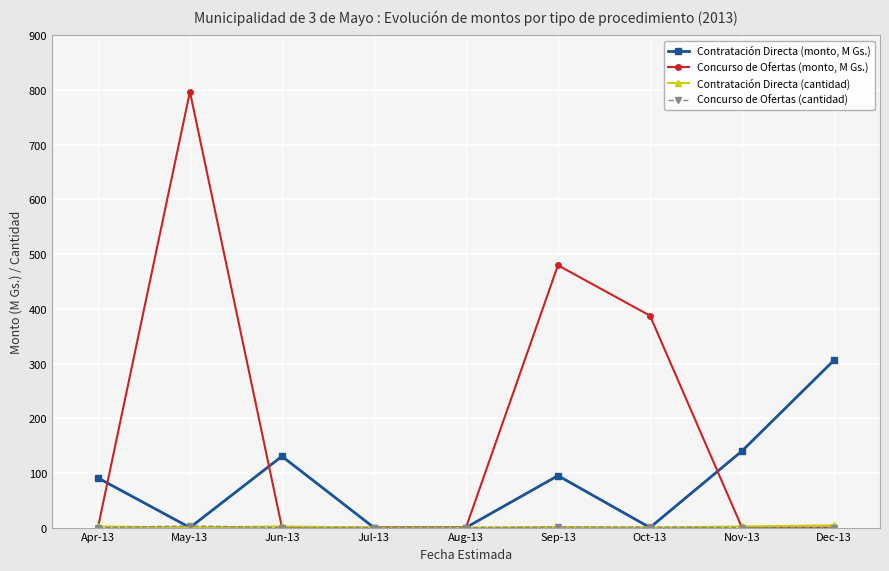

Which series has the widest spread of values?

Concurso de Ofertas (monto, M Gs.)